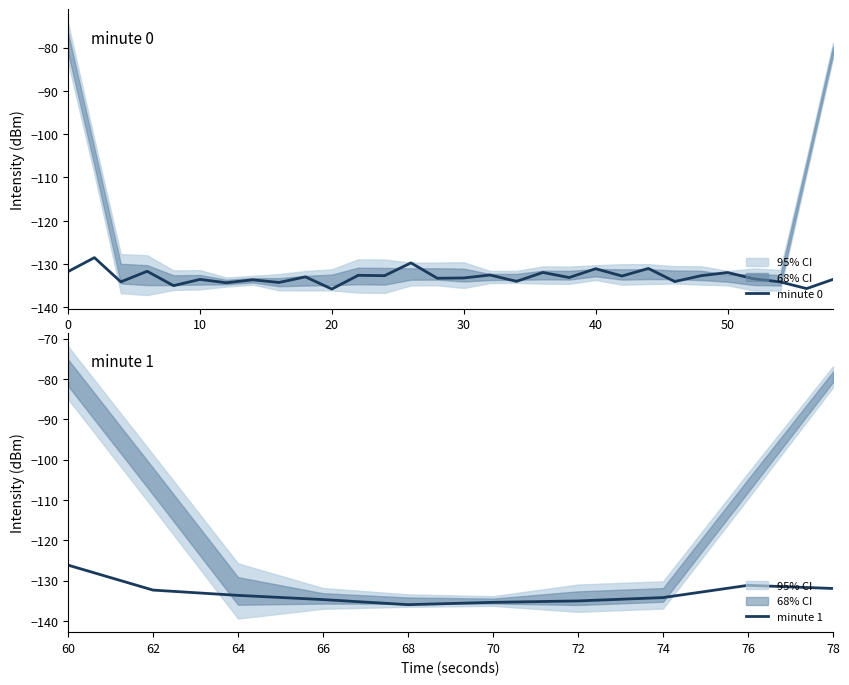

What is the smallest value displayed?

-136.0